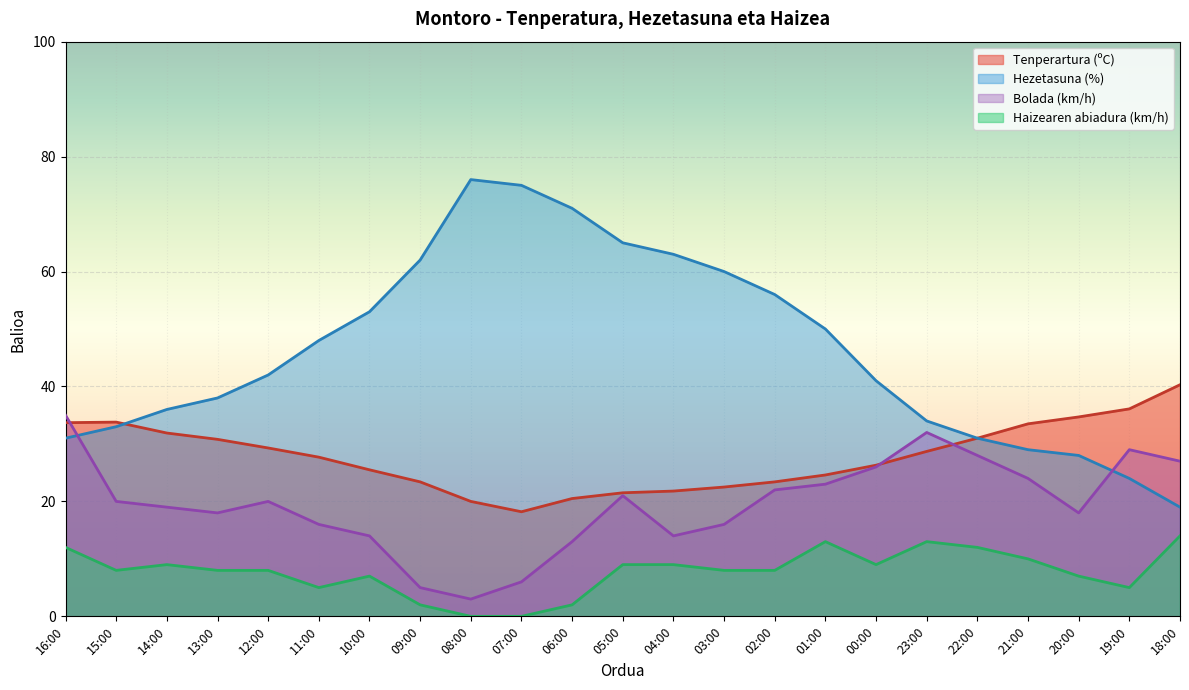

True or false: Tenperartura (ºC) has more than 0 interior local peaks.

True